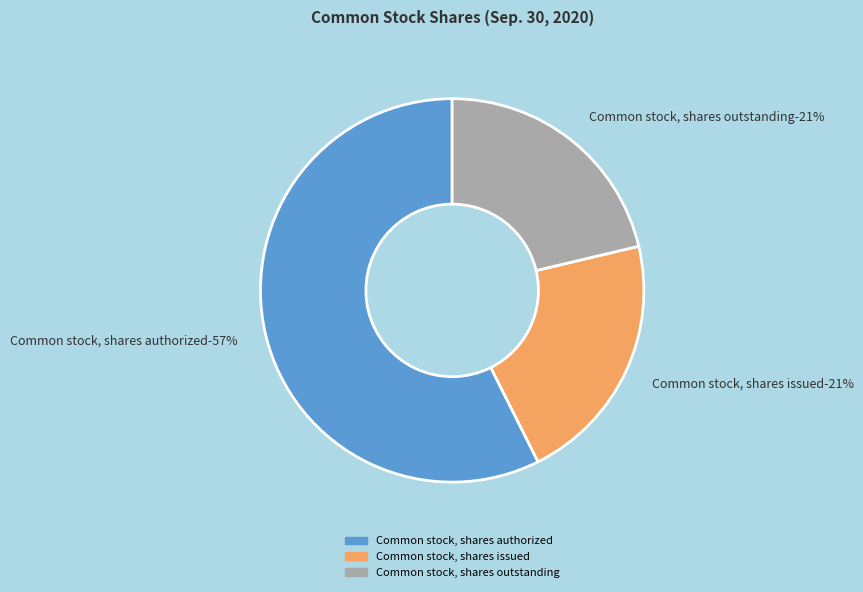

To the nearest percent, what is the difference between the largest and smallest slice percentages?

36%